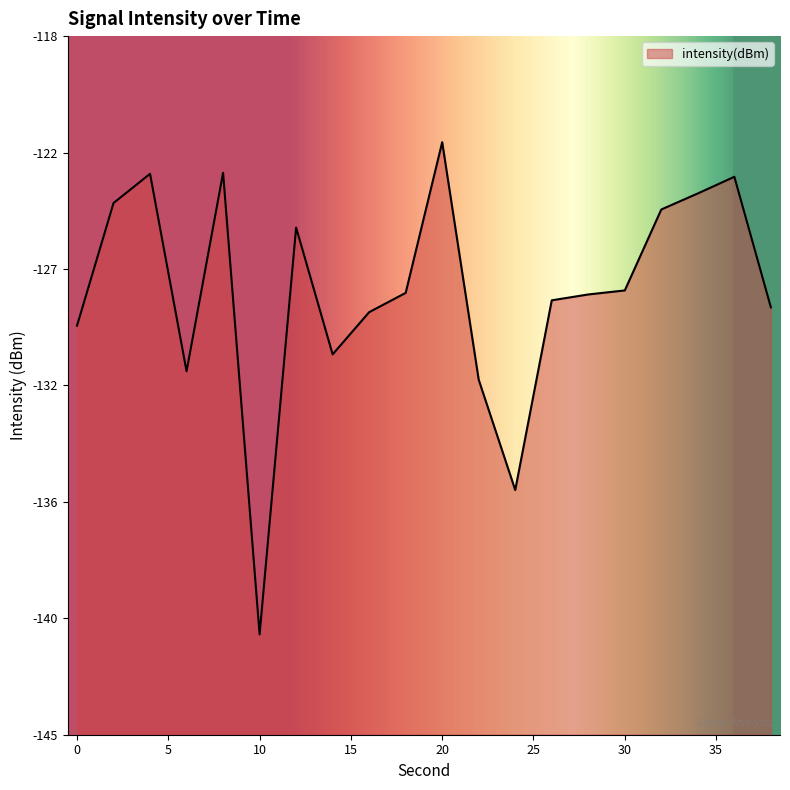

The value at 38 is -128.5. True or false?

True